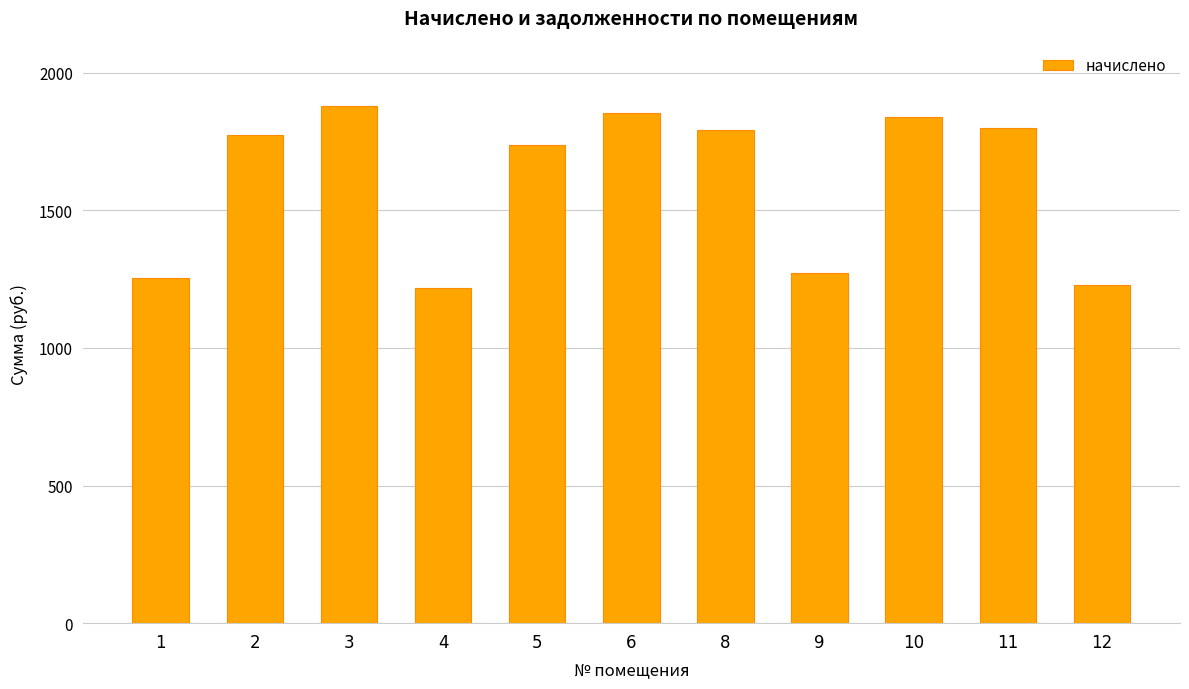

What is the difference between the values at 3 and 11?

80.7